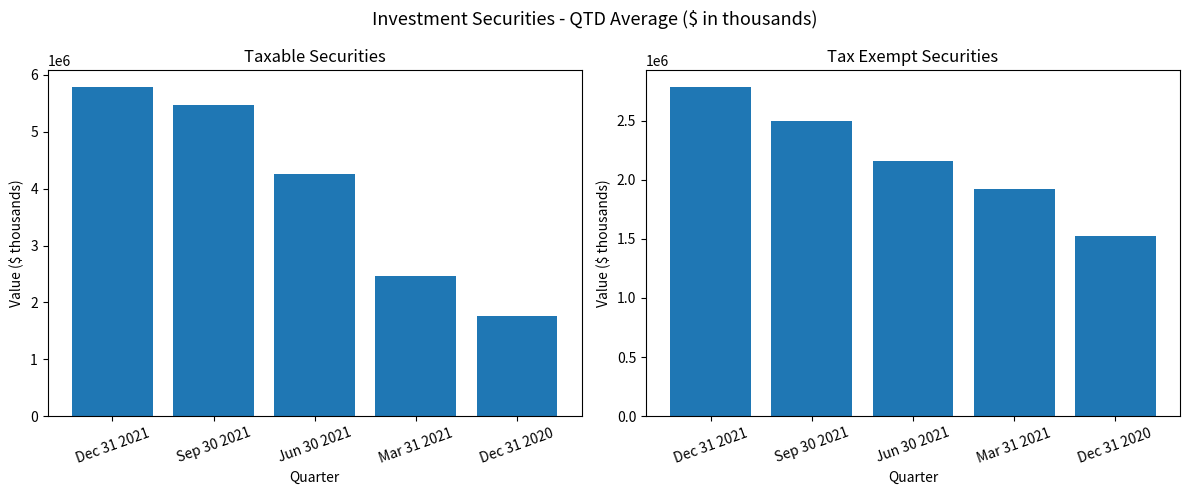

At which category does the chart reach its minimum across all series?

Dec 31 2020